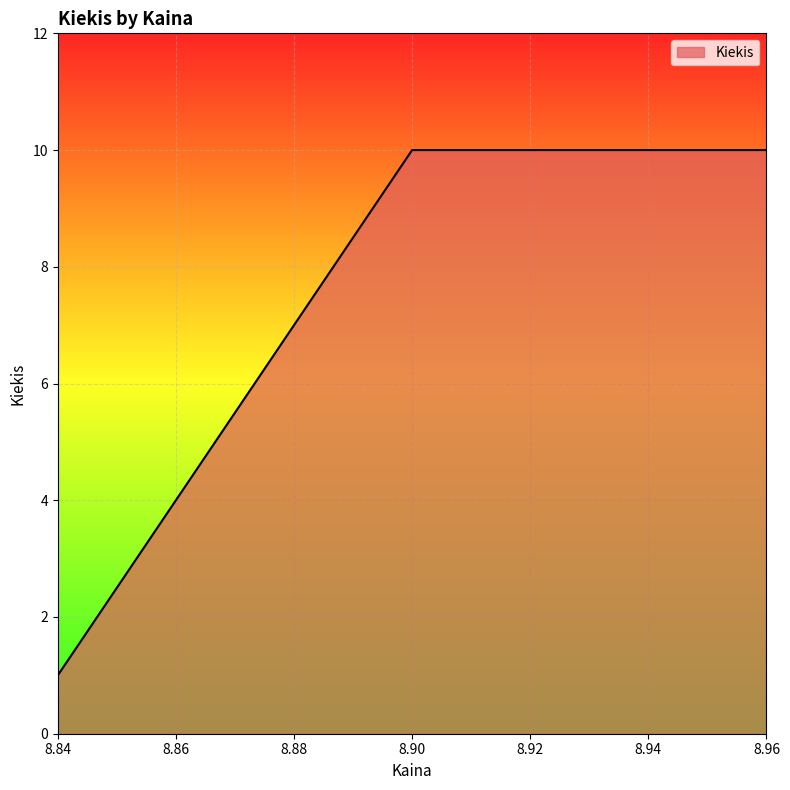

At which label is the value closest to 5?

8.84